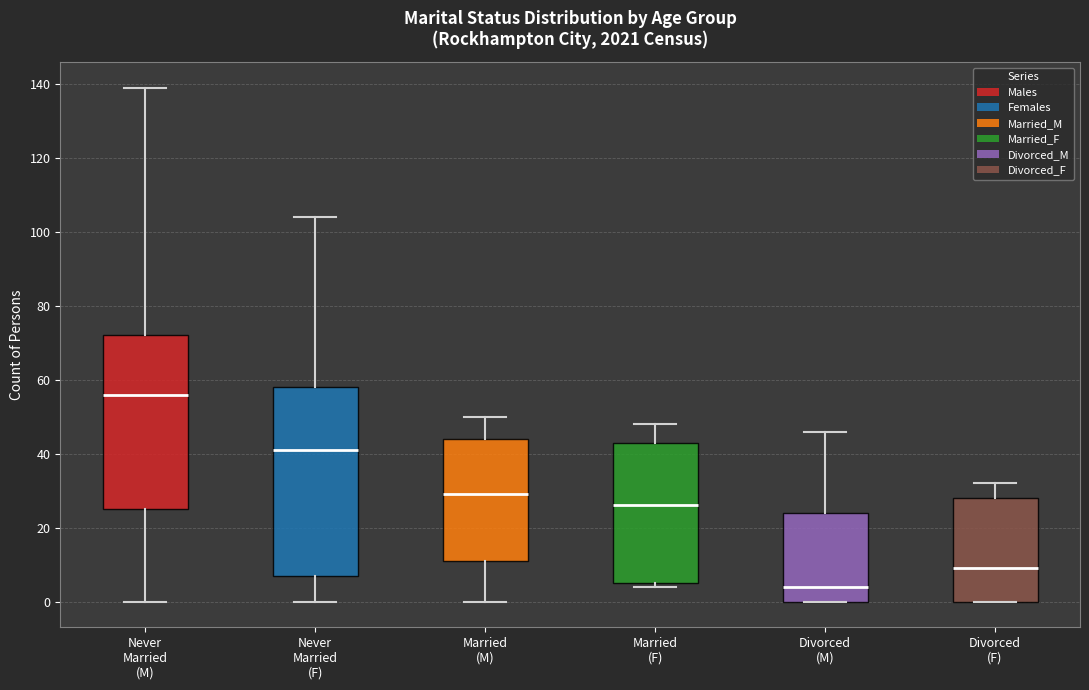

Reading left to right, transcribe this box plot: for each box, give where its median line is, the range the box spans, and where its two whiskers end, as read against the y-axis. The values are not printed on the chart, so give them approximately, as read against the axis.

Never Married (M): median 56, box 26 to 72, whiskers 0 to 140
Never Married (F): median 42, box 8 to 58, whiskers 0 to 104
Married (M): median 30, box 12 to 44, whiskers 0 to 50
Married (F): median 26, box 6 to 44, whiskers 4 to 48
Divorced (M): median 4, box 0 to 24, whiskers 0 to 46
Divorced (F): median 10, box 0 to 28, whiskers 0 to 32